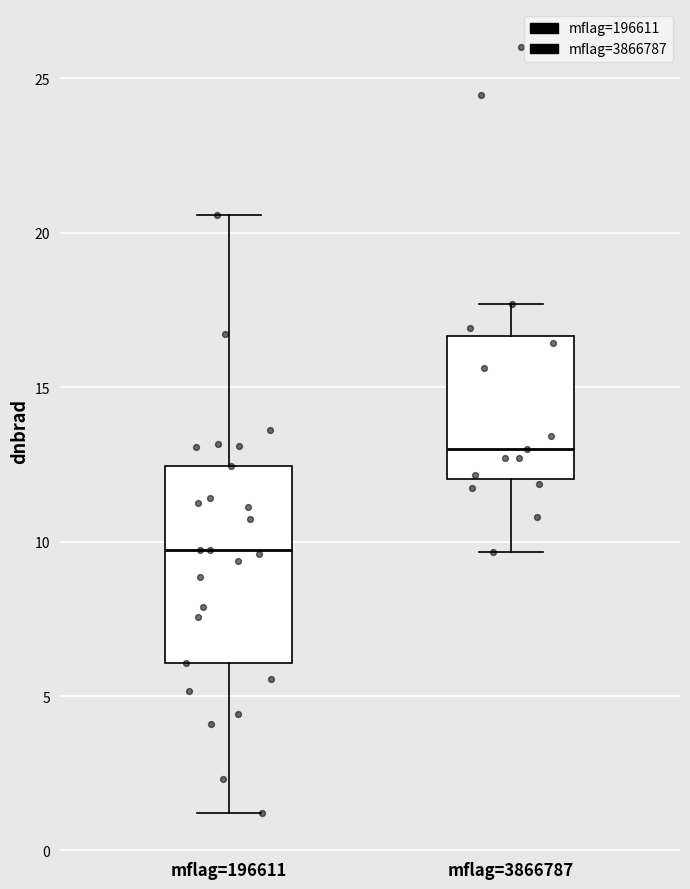

Comparing the boxes themselves (not the whiskers), which one is the tallest?

mflag=196611